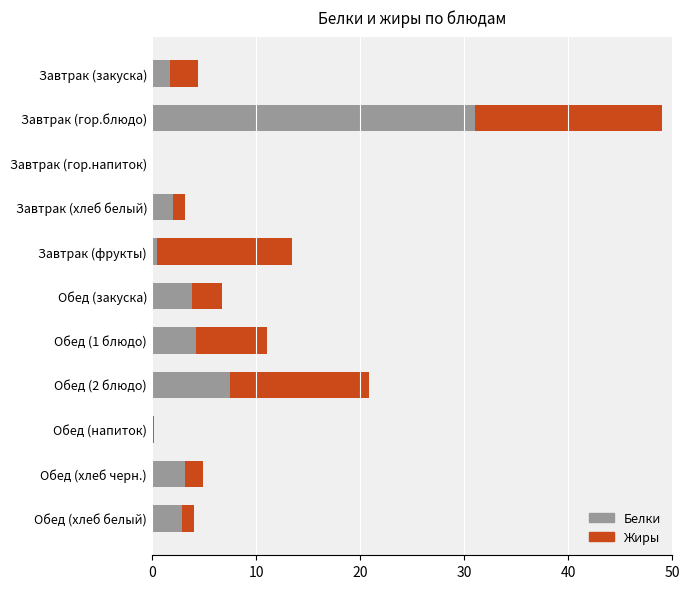

The Белки series shows 3.8 at Обед (закуска). True or false?

True